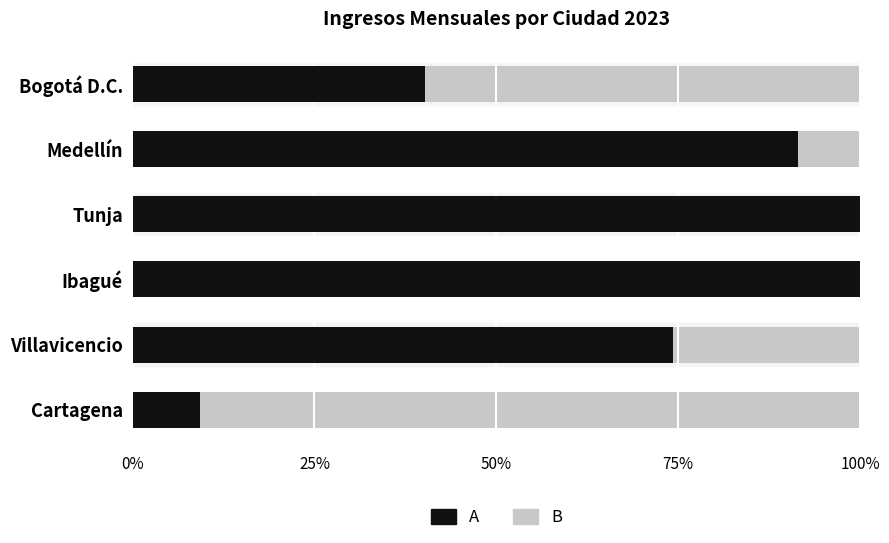

What is the value of the B bar at the 6th from the left?

0.6